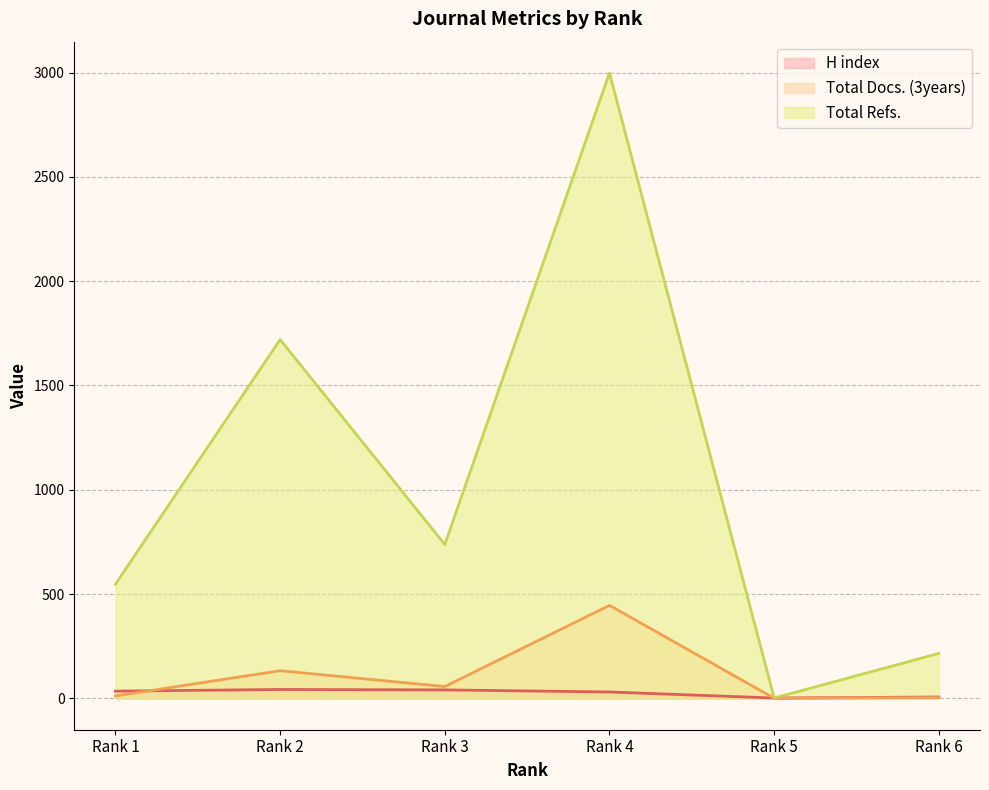

Which category has the highest value across all series?

Rank 4